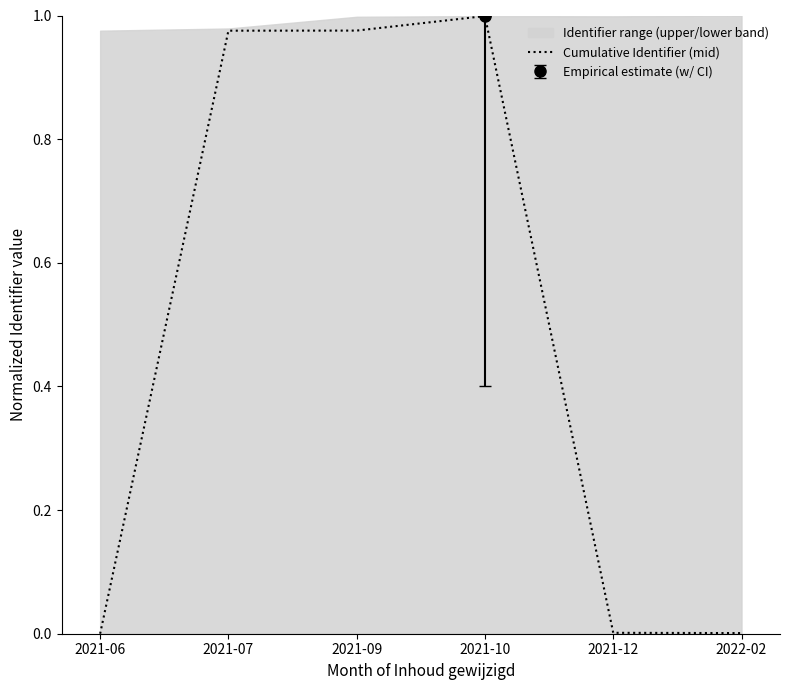

Reading left to right, extract all data points from this chart.

0.0	1.0	1.0	1.0	0.0	0.0